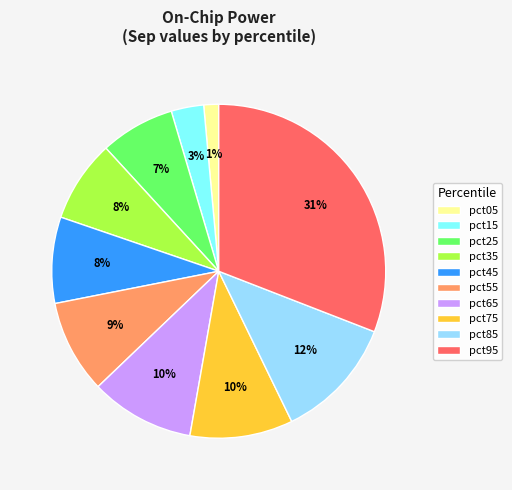

Count the number of slices in the pie.

10